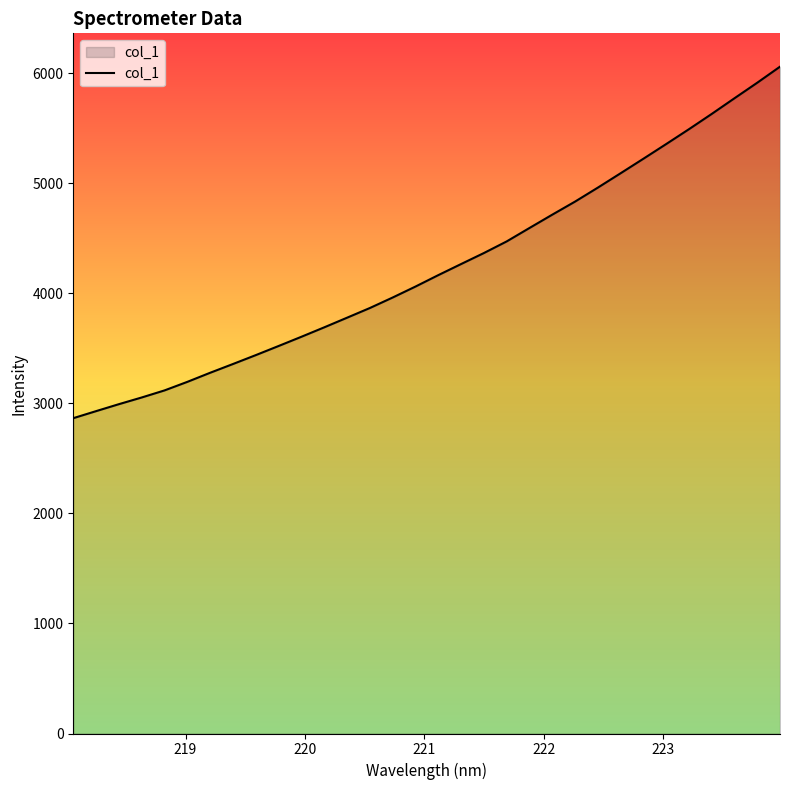

What is the maximum value shown in the chart?

6058.7